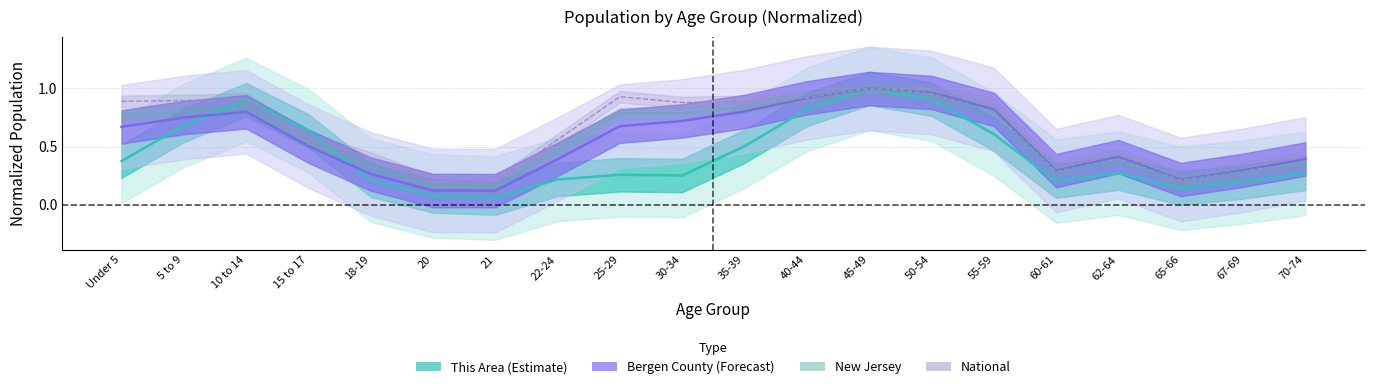

What is the total value across all series at 5 to 9?

1.4